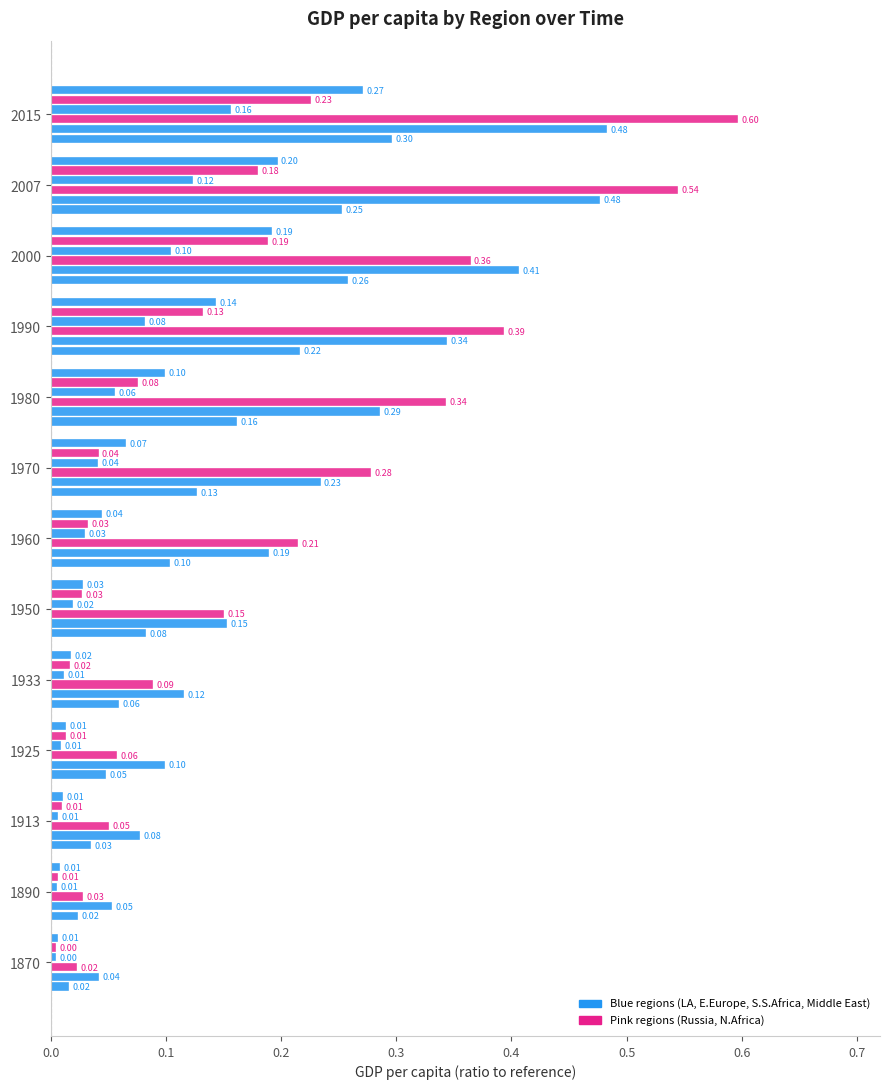

Between 1933 and 1950, which series saw the biggest shift?

Russia